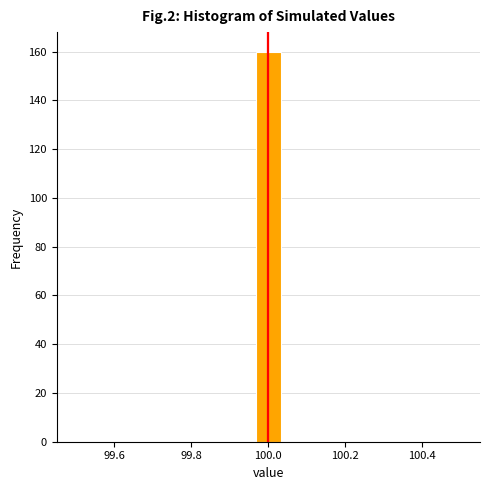

Read against the x-axis, roughly where is the centre of the tallest bar?

100.00